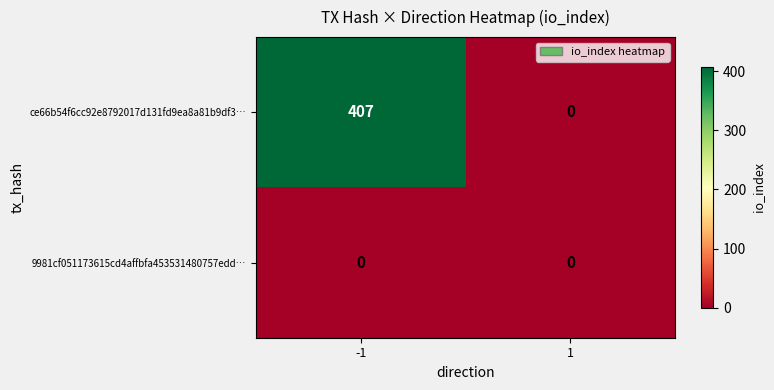

Reading left to right, list all the values displayed in this chart.

ce66b54f6cc92e8792017d131fd9ea8a81b9df3…: 407	0
9981cf051173615cd4affbfa453531480757edd…: 0	0